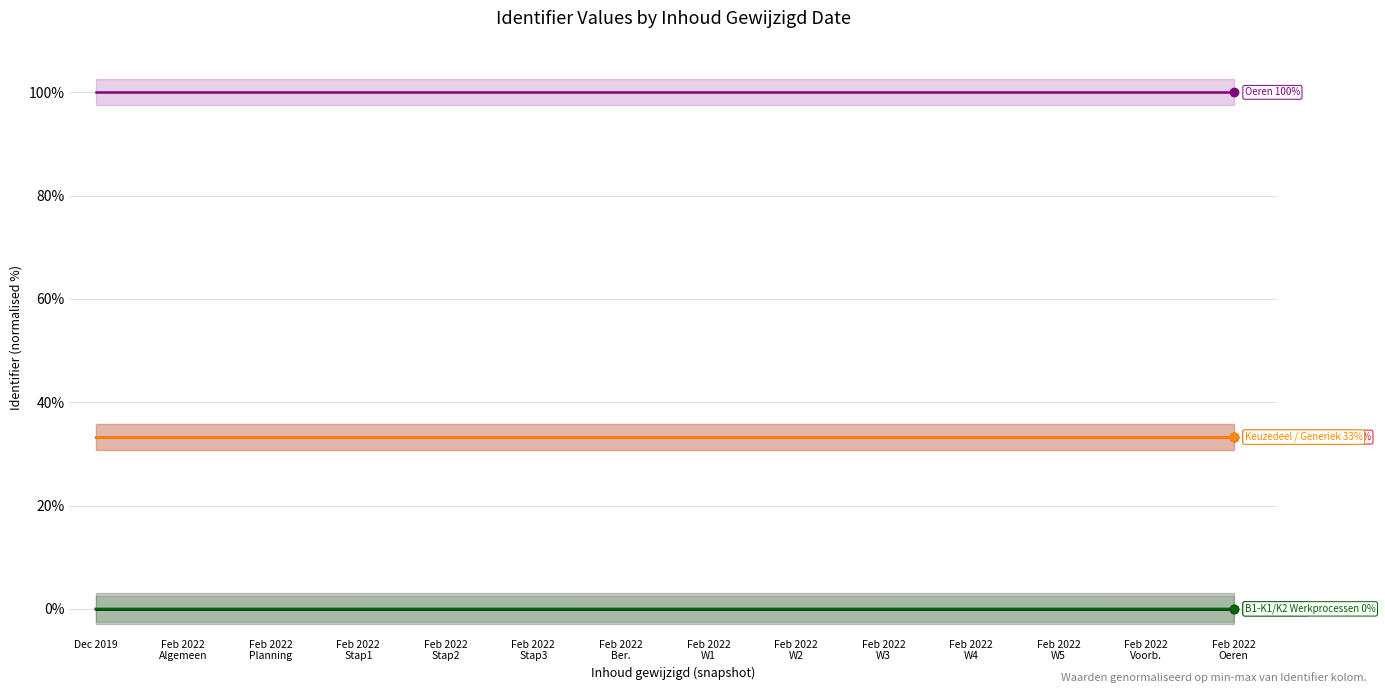

Reading left to right, list all the values displayed in this chart.

Algemeen: Dec 2019=0.0	Feb 2022
Algemeen=0.0	Feb 2022
Planning=0.0	Feb 2022
Stap1=0.0	Feb 2022
Stap2=0.0	Feb 2022
Stap3=0.0	Feb 2022
Ber.=0.0	Feb 2022
W1=0.0	Feb 2022
W2=0.0	Feb 2022
W3=0.0	Feb 2022
W4=0.0	Feb 2022
W5=0.0	Feb 2022
Voorb.=0.0	Feb 2022
Oeren=0.0
Planning examens: Dec 2019=33.3	Feb 2022
Algemeen=33.3	Feb 2022
Planning=33.3	Feb 2022
Stap1=33.3	Feb 2022
Stap2=33.3	Feb 2022
Stap3=33.3	Feb 2022
Ber.=33.3	Feb 2022
W1=33.3	Feb 2022
W2=33.3	Feb 2022
W3=33.3	Feb 2022
W4=33.3	Feb 2022
W5=33.3	Feb 2022
Voorb.=33.3	Feb 2022
Oeren=33.3
Beroepsgerichte exam.: Dec 2019=33.3	Feb 2022
Algemeen=33.3	Feb 2022
Planning=33.3	Feb 2022
Stap1=33.3	Feb 2022
Stap2=33.3	Feb 2022
Stap3=33.3	Feb 2022
Ber.=33.3	Feb 2022
W1=33.3	Feb 2022
W2=33.3	Feb 2022
W3=33.3	Feb 2022
W4=33.3	Feb 2022
W5=33.3	Feb 2022
Voorb.=33.3	Feb 2022
Oeren=33.3
B1-K1/K2 Werkprocessen: Dec 2019=0.0	Feb 2022
Algemeen=0.0	Feb 2022
Planning=0.0	Feb 2022
Stap1=0.0	Feb 2022
Stap2=0.0	Feb 2022
Stap3=0.0	Feb 2022
Ber.=0.0	Feb 2022
W1=0.0	Feb 2022
W2=0.0	Feb 2022
W3=0.0	Feb 2022
W4=0.0	Feb 2022
W5=0.0	Feb 2022
Voorb.=0.0	Feb 2022
Oeren=0.0
Keuzedeel / Generiek: Dec 2019=33.3	Feb 2022
Algemeen=33.3	Feb 2022
Planning=33.3	Feb 2022
Stap1=33.3	Feb 2022
Stap2=33.3	Feb 2022
Stap3=33.3	Feb 2022
Ber.=33.3	Feb 2022
W1=33.3	Feb 2022
W2=33.3	Feb 2022
W3=33.3	Feb 2022
W4=33.3	Feb 2022
W5=33.3	Feb 2022
Voorb.=33.3	Feb 2022
Oeren=33.3
Oeren: Dec 2019=100.0	Feb 2022
Algemeen=100.0	Feb 2022
Planning=100.0	Feb 2022
Stap1=100.0	Feb 2022
Stap2=100.0	Feb 2022
Stap3=100.0	Feb 2022
Ber.=100.0	Feb 2022
W1=100.0	Feb 2022
W2=100.0	Feb 2022
W3=100.0	Feb 2022
W4=100.0	Feb 2022
W5=100.0	Feb 2022
Voorb.=100.0	Feb 2022
Oeren=100.0